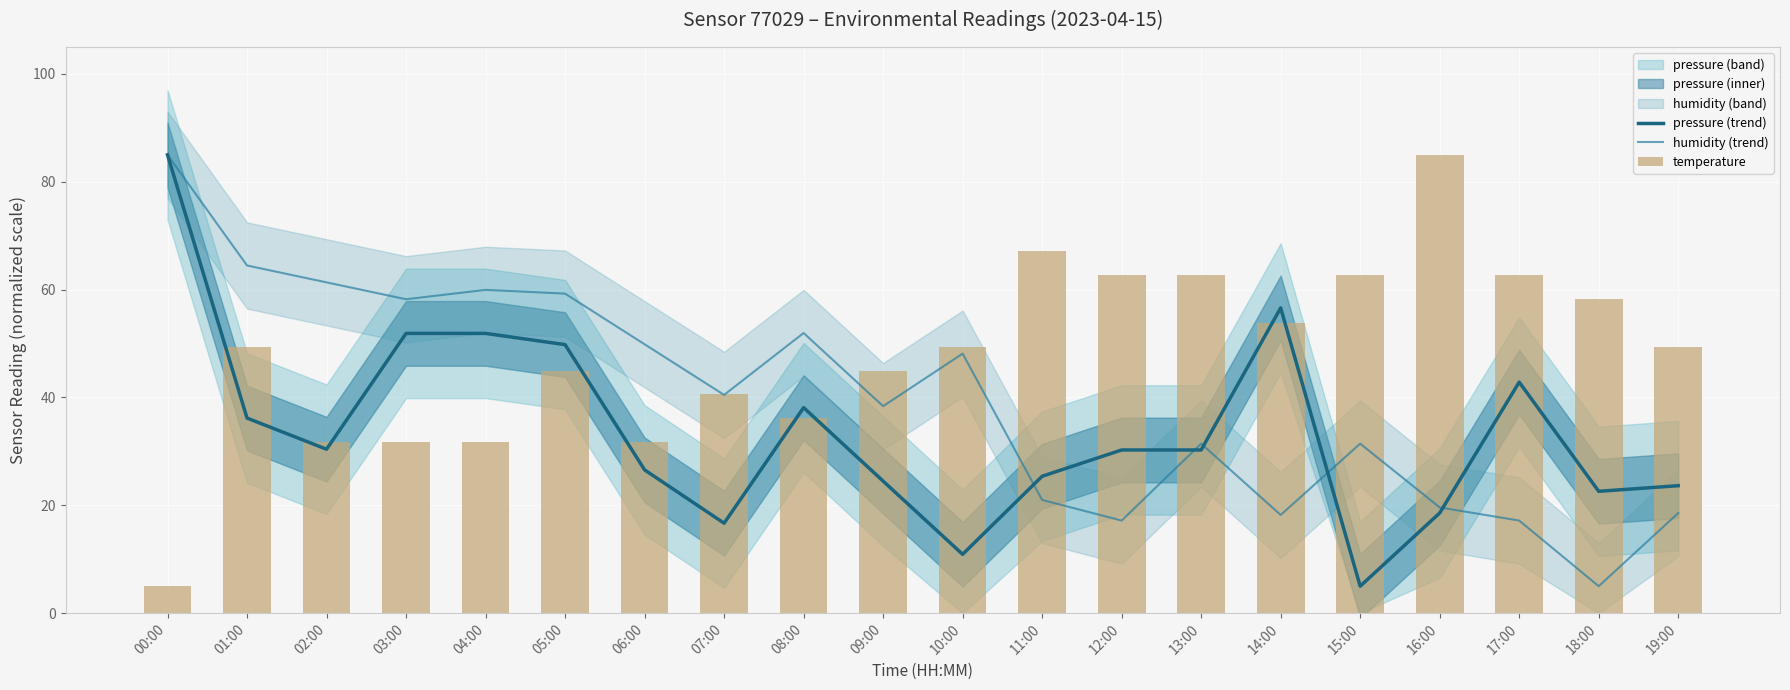

Is it true that temperature equals 31.2 at 19:00?

False